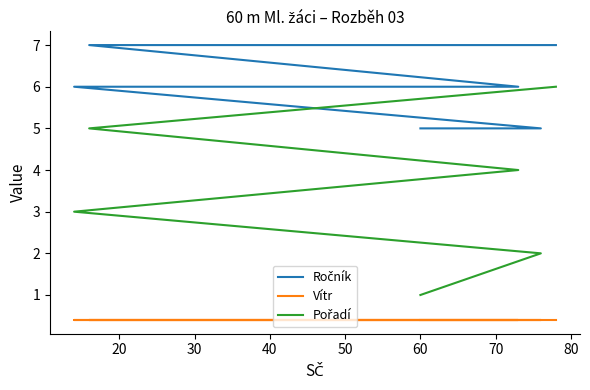

What value does the Ročník series have at 40?

6.0